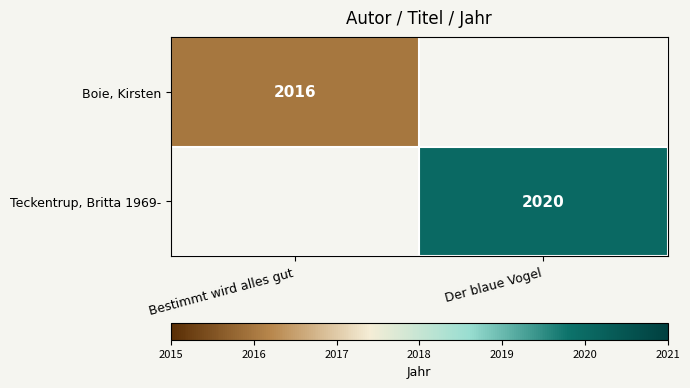

At how many categories does at least one series exceed 2016?

1